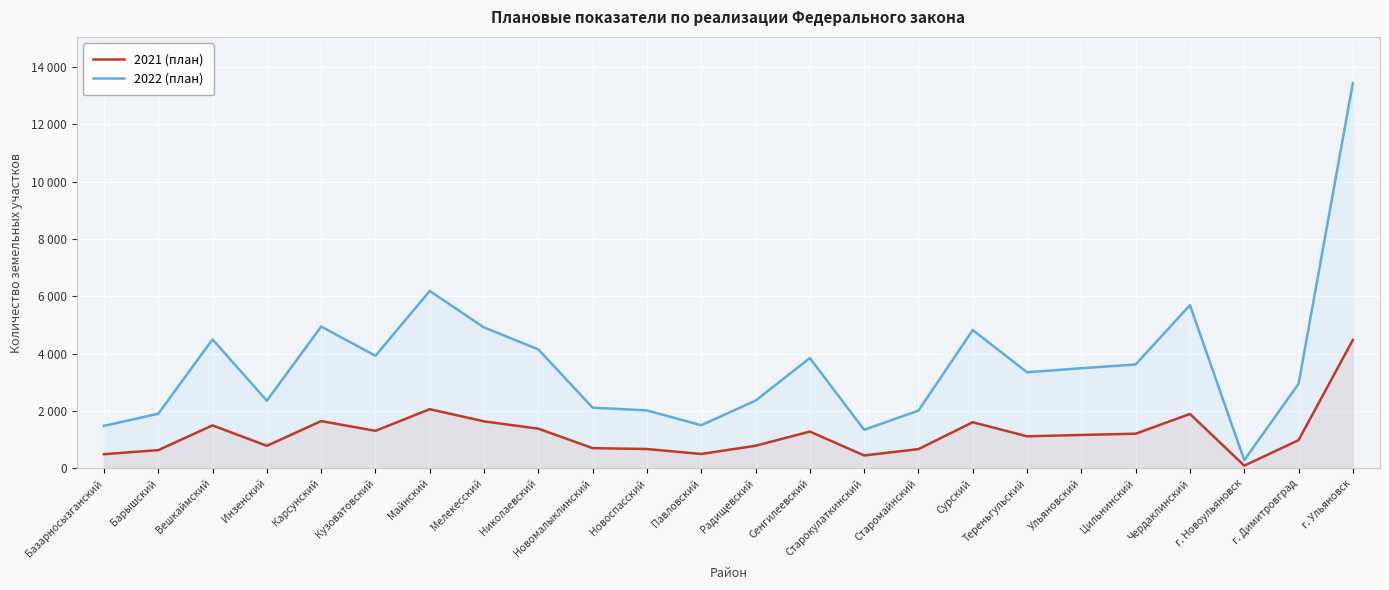

What is the label of the 5th point from the right?

Цильнинский